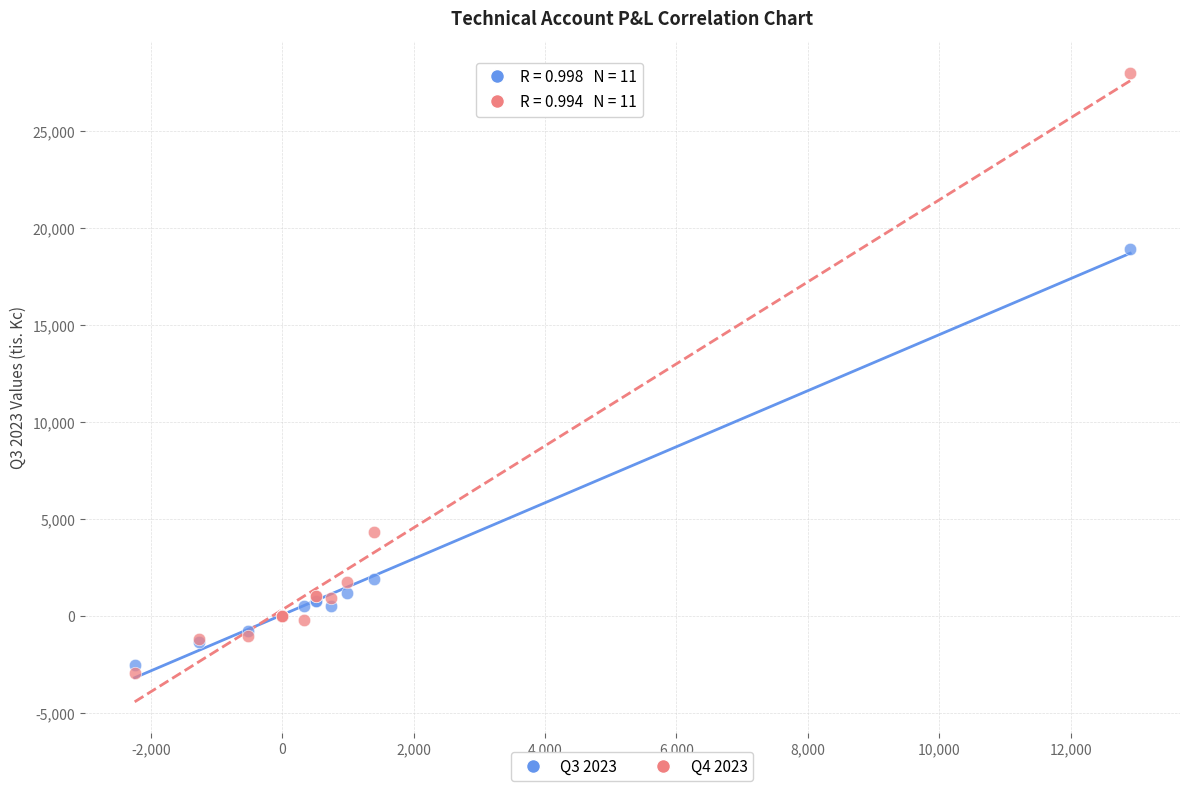

Which series contains the lowest Y value?

Q4 2023